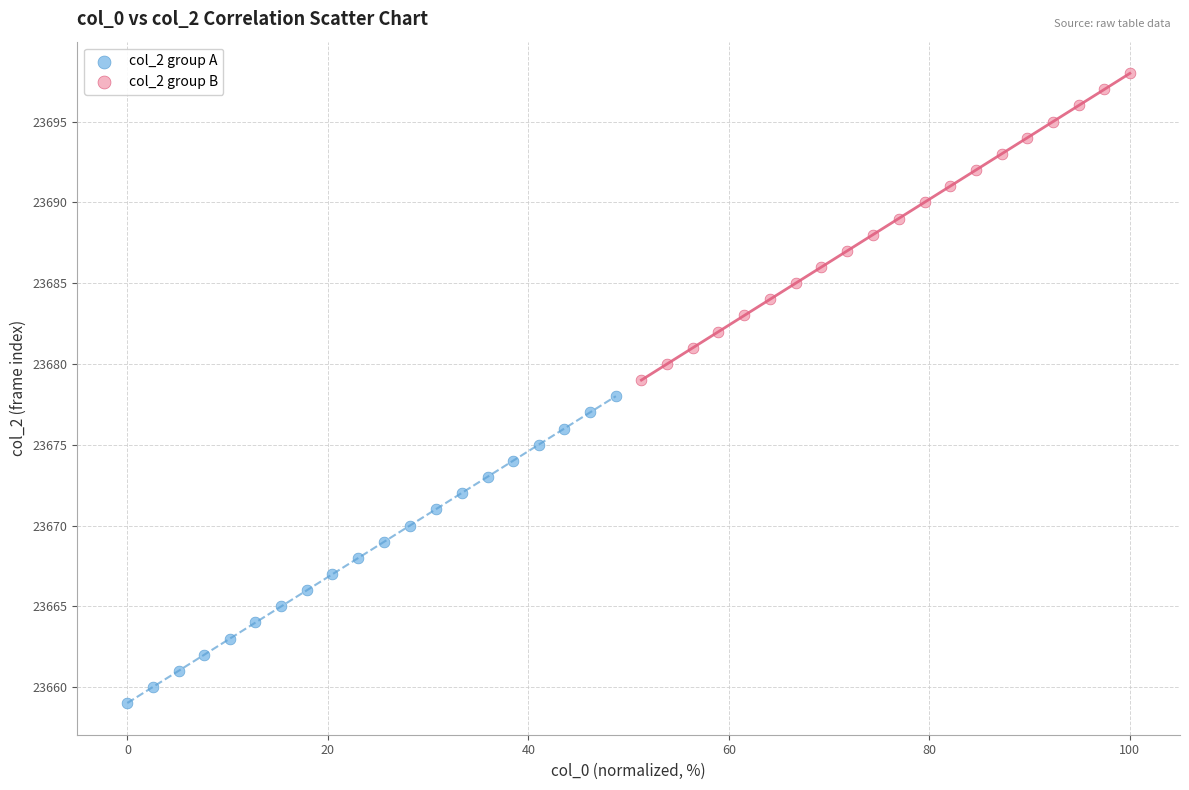

Which series contains the highest Y value?

col_2 group B